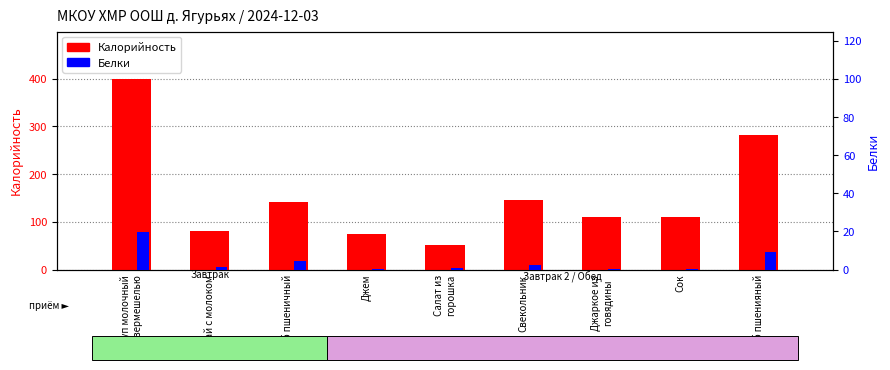

Which series changed the most between Хлеб пшеничный and Свекольник?

Калорийность